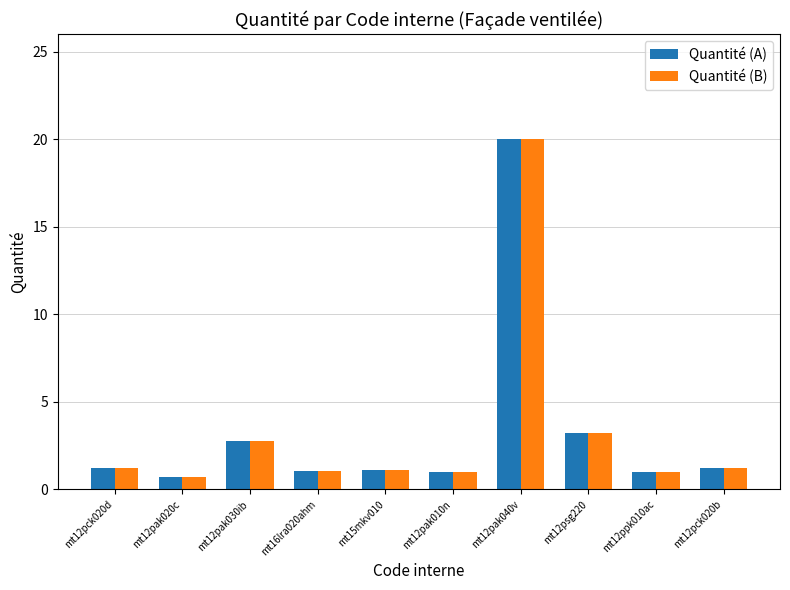

The value of Quantité (B) at mt12pak040v is 11.5. True or false?

False